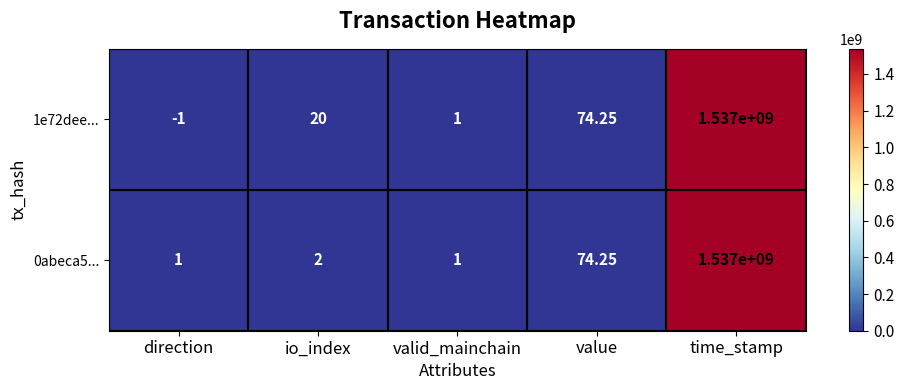

Where is 1e72dee... nearest to the value 768499999?

value